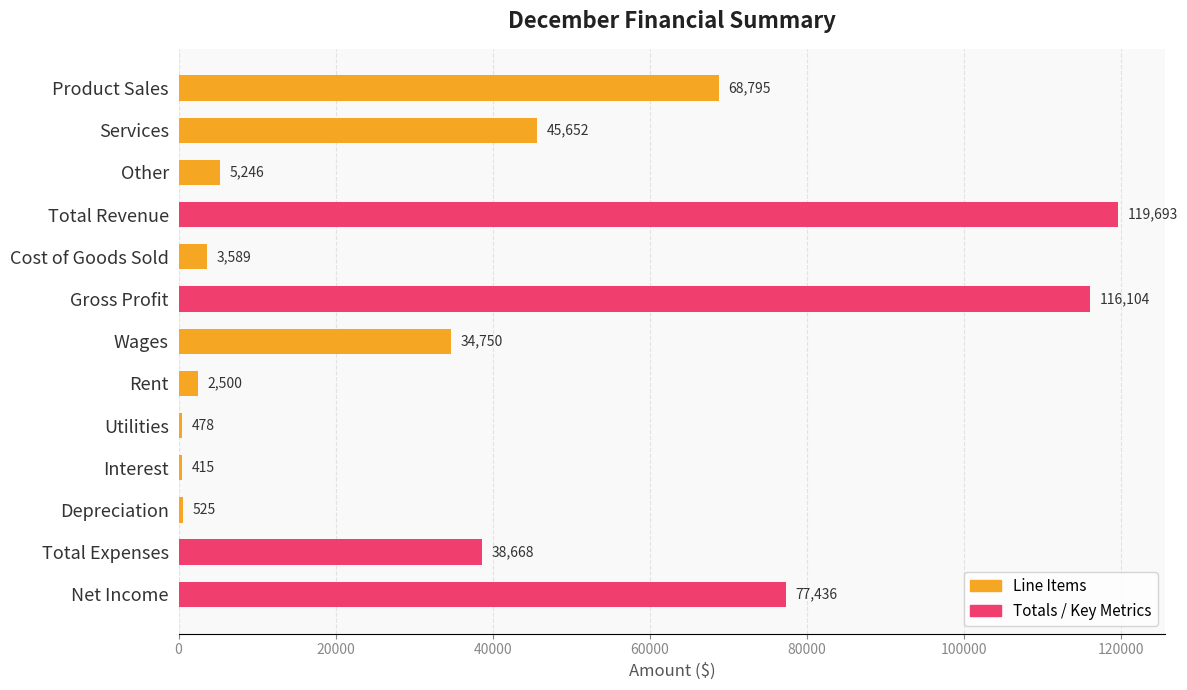

The value at Gross Profit is 174395. True or false?

False